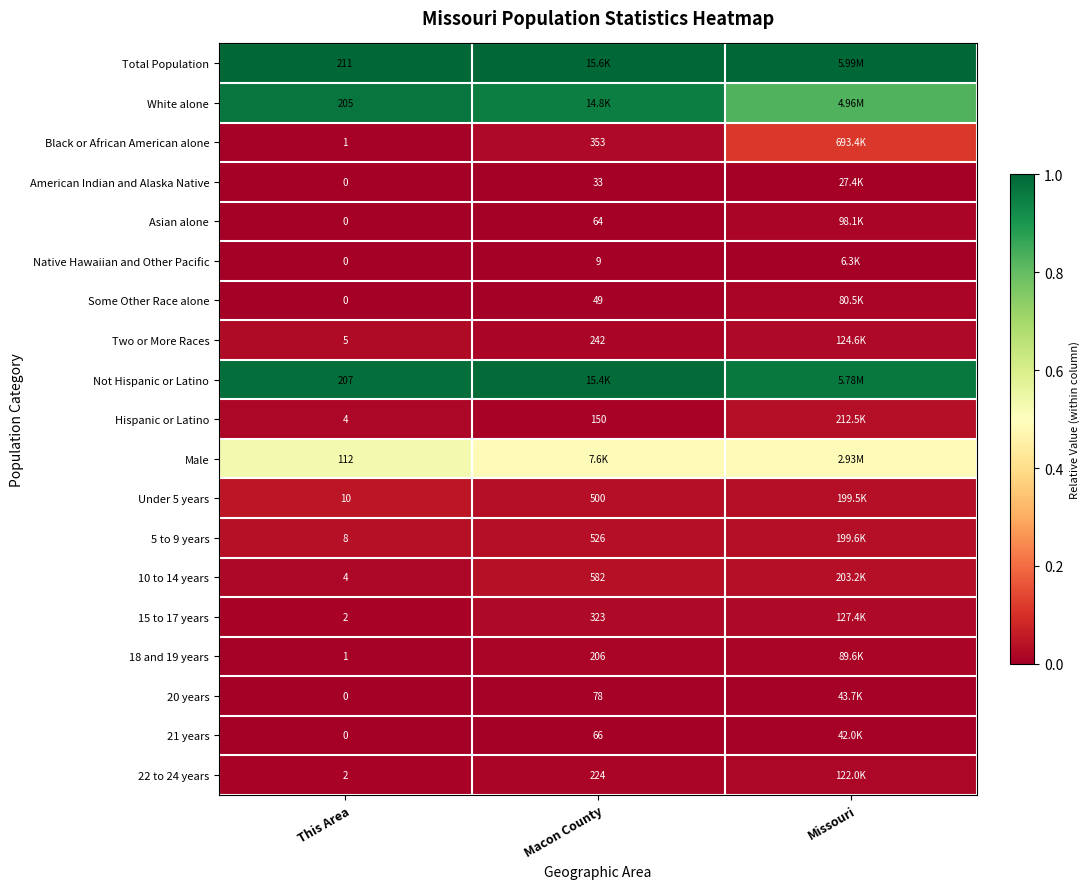

Is the value of Asian alone at This Area greater than the value of White alone at This Area?

No